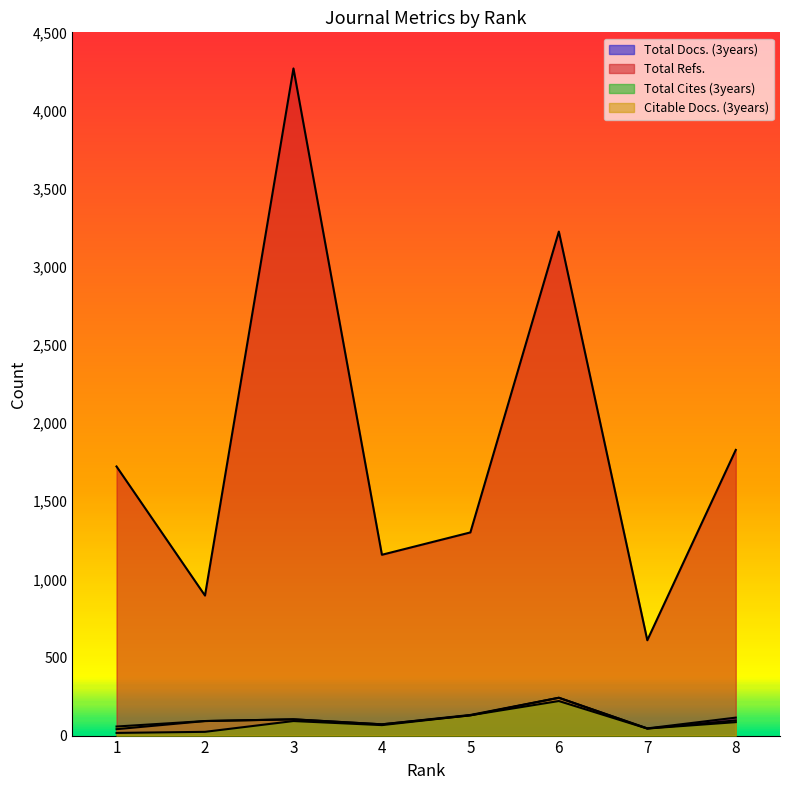

Where is Total Refs. nearest to the value 2439?

8